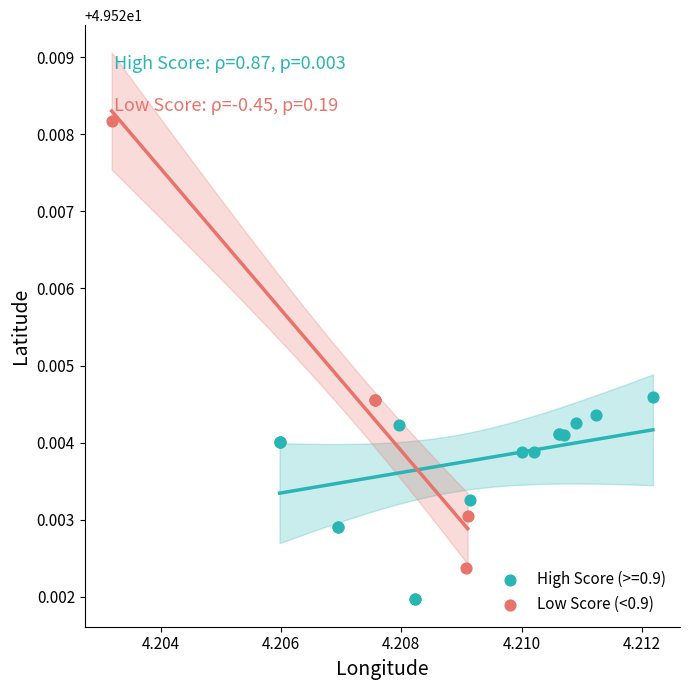

Which series has the largest Y range (max minus min)?

Low Score (<0.9)